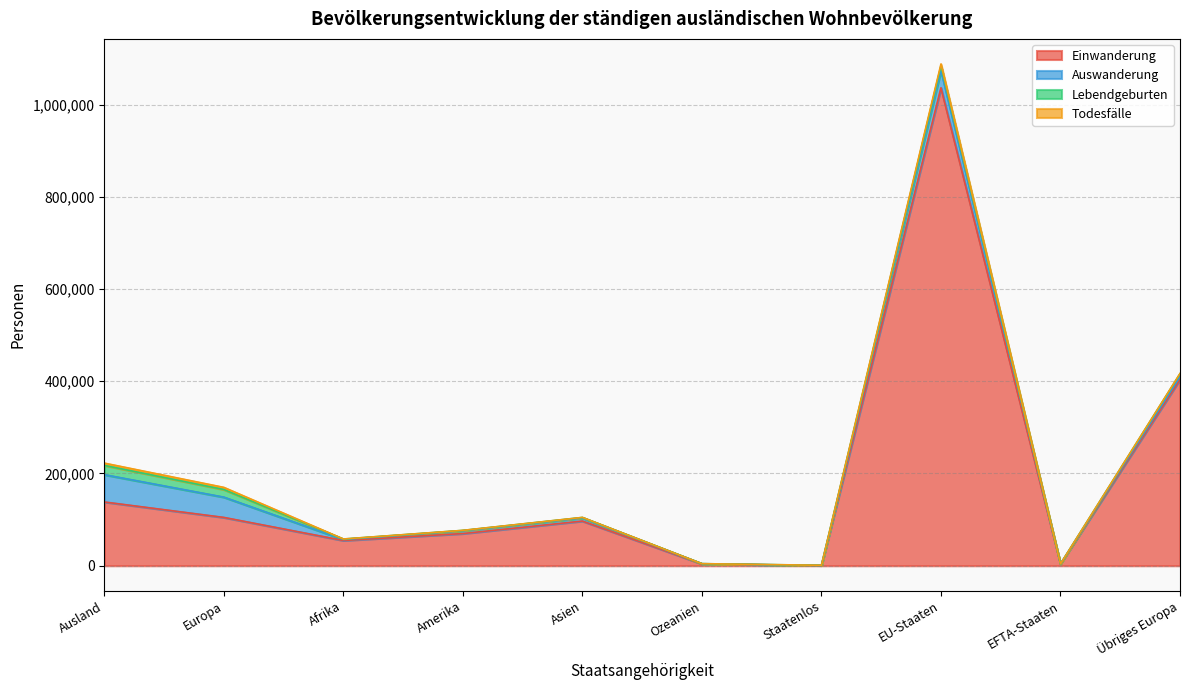

True or false: Auswanderung has more than 1 points higher than both neighbors.

True